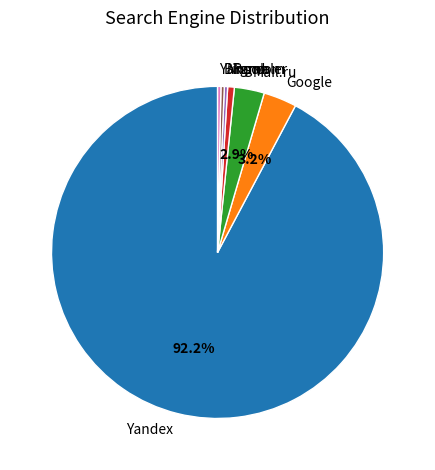

Is it true that Bing.com is 0% of the pie?

True